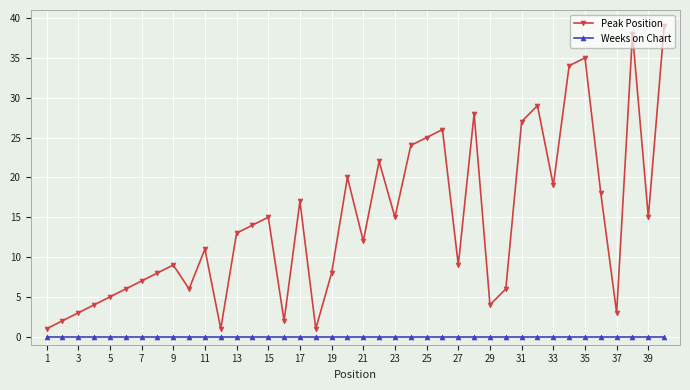

List the series in order of their peak value, highest first.

Peak Position, Weeks on Chart